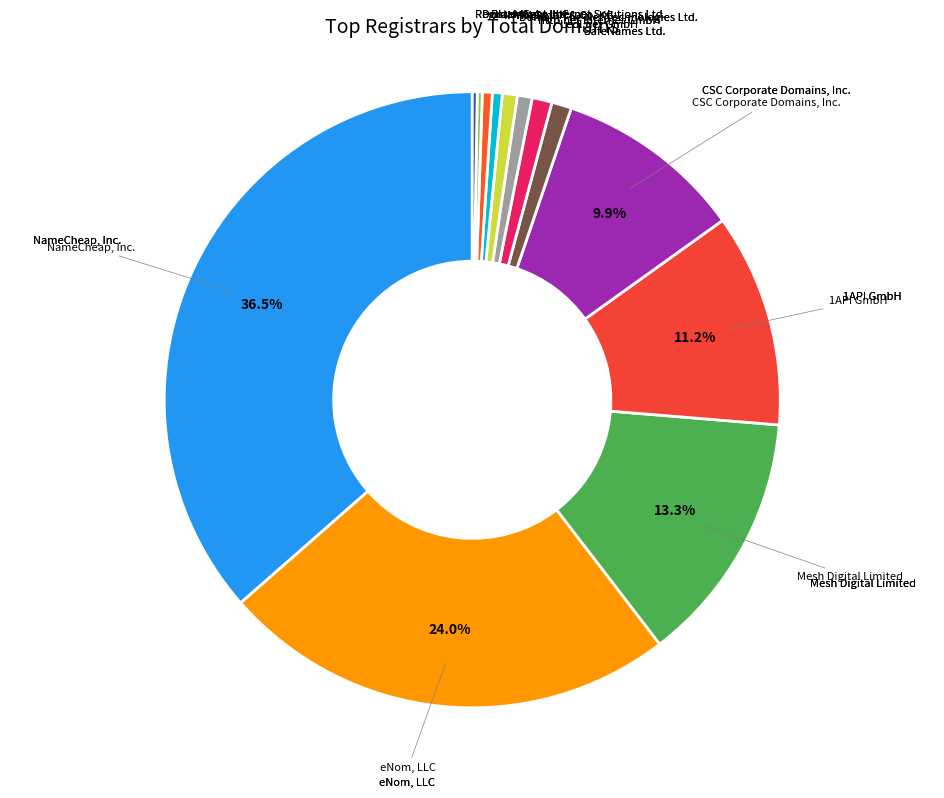

Rank the categories by value from lowest to highest.

DomainSpot LLC, Register4Less, Inc., INWX GmbH & Co. KG, Blacknight Internet Solutions Ltd., http.net Internet GmbH, Domain The Net Technologies Ltd., SafeNames Ltd., Ledl.net GmbH, CSC Corporate Domains, Inc., 1API GmbH, Mesh Digital Limited, eNom, LLC, NameCheap, Inc.